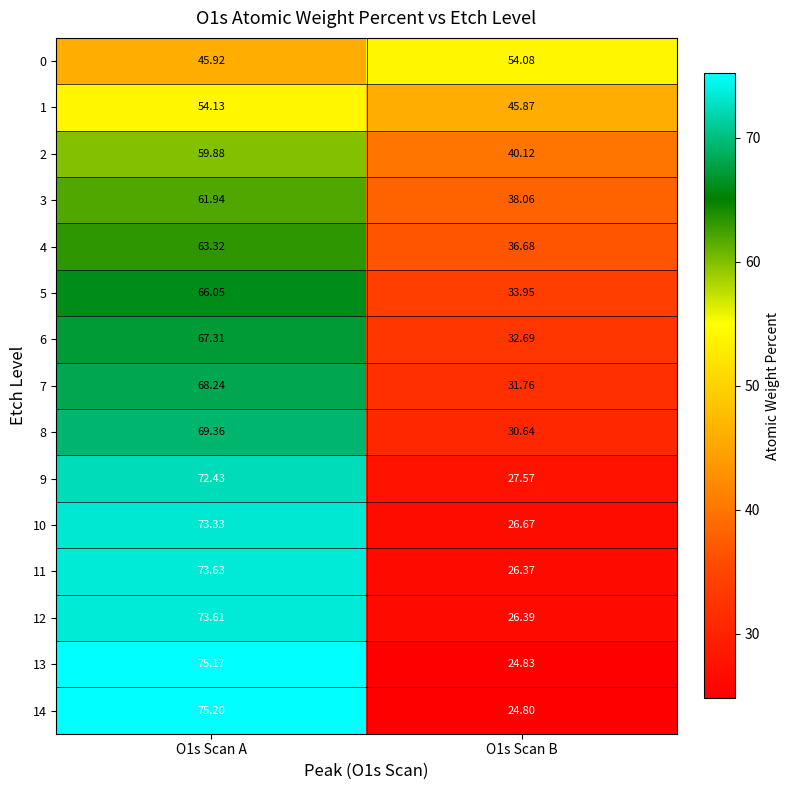

Between O1s Scan A and O1s Scan B, which series saw the biggest shift?

14